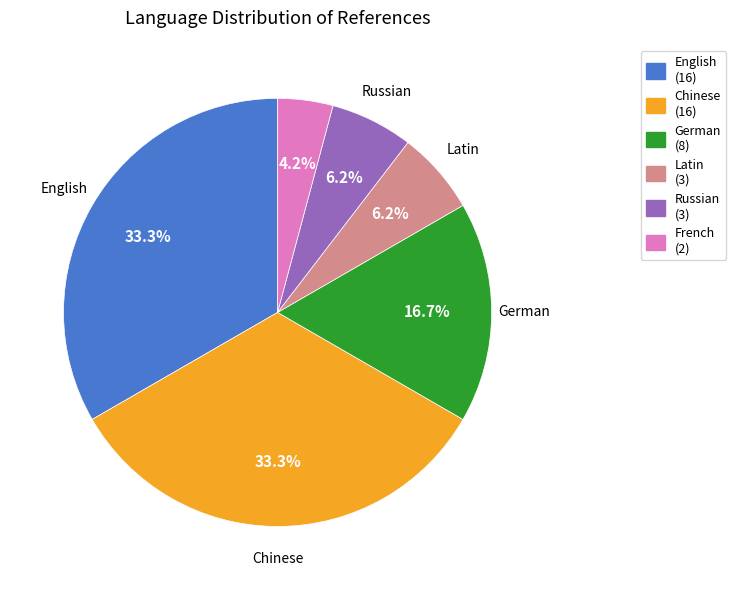

Does any single category account for the majority?

No